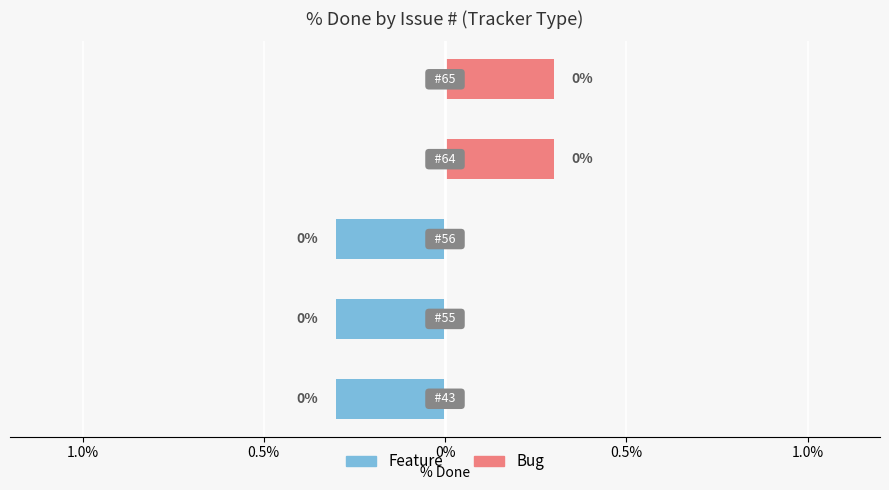

Reading right to left, extract all data points from this chart.

Feature: 0.0	0.0	-0.3	-0.3	-0.3
Bug: 0.3	0.3	0.0	0.0	0.0